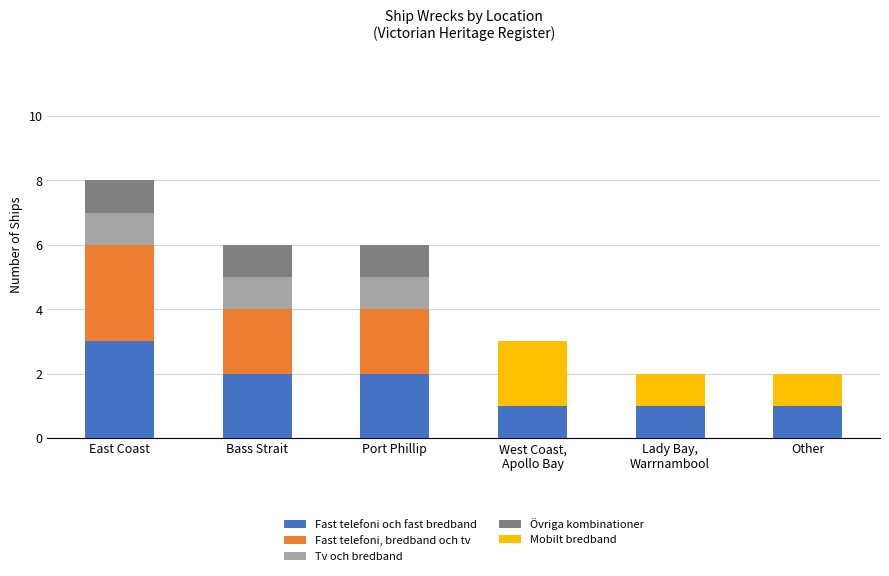

At which category is the sum across all series the highest?

East Coast